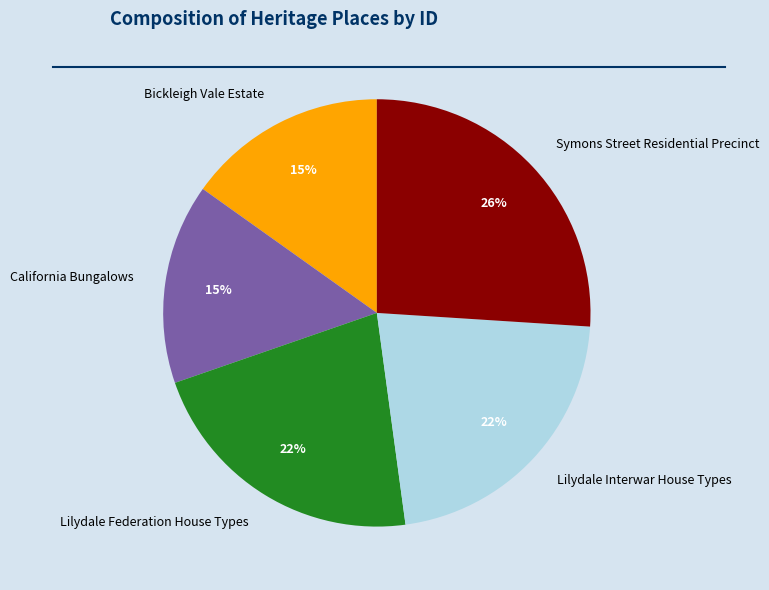

How many slices are in this pie chart?

5